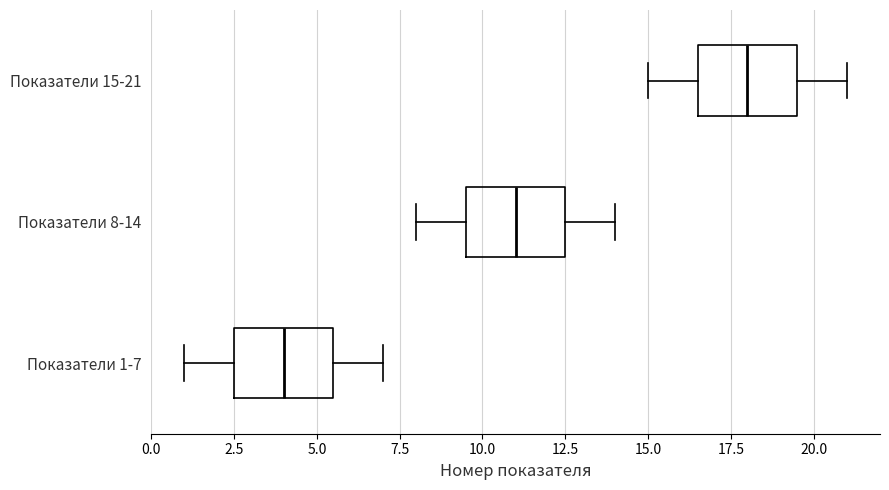

Reading bottom to top, transcribe this box plot: for each box, give where its median line is, the range the box spans, and where its two whiskers end, as read against the x-axis. The values are not printed on the chart, so give them approximately, as read against the axis.

Показатели 1-7: median 4.0, box 2.5 to 5.5, whiskers 1.0 to 7.0
Показатели 8-14: median 11.0, box 9.5 to 12.5, whiskers 8.0 to 14.0
Показатели 15-21: median 18.0, box 16.5 to 19.5, whiskers 15.0 to 21.0